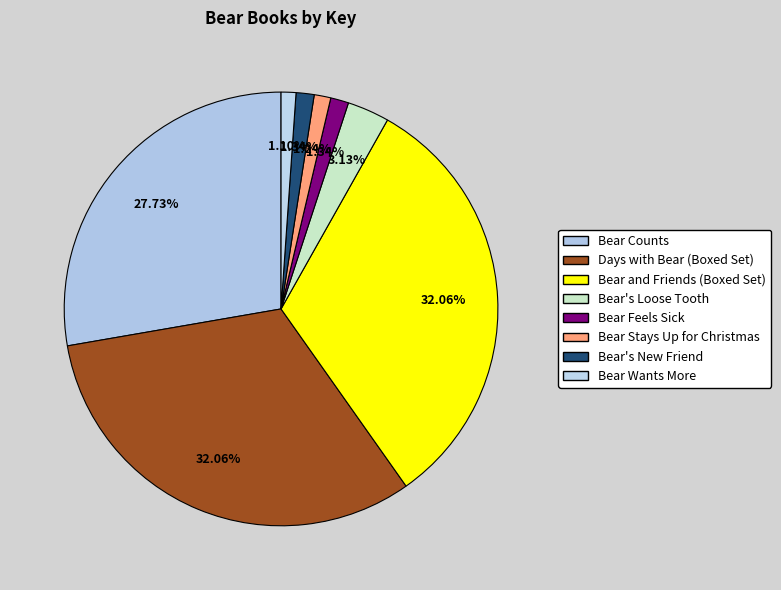

Count the number of slices in the pie.

8